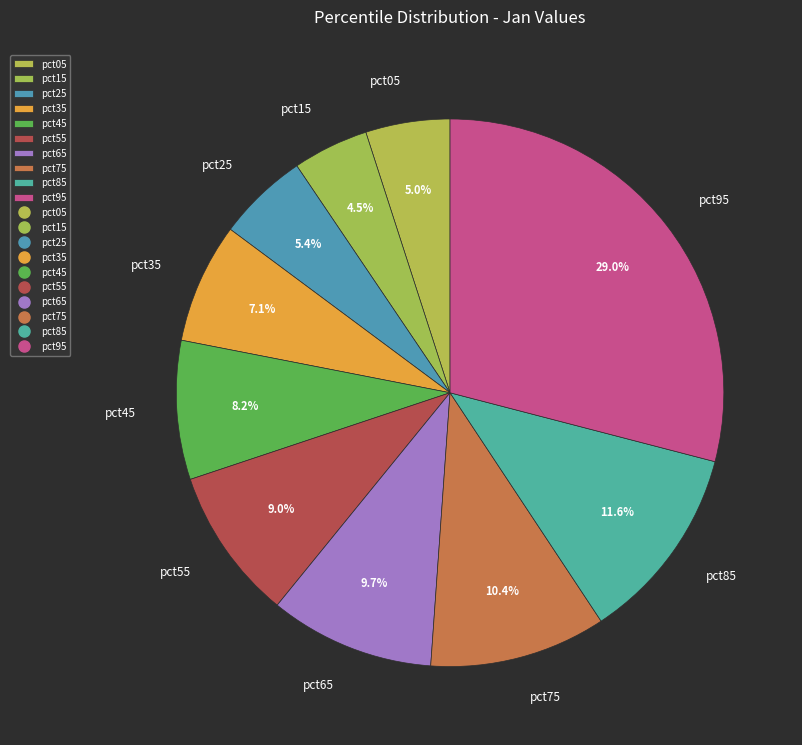

The pct35 slice represents 17% of the pie. True or false?

False